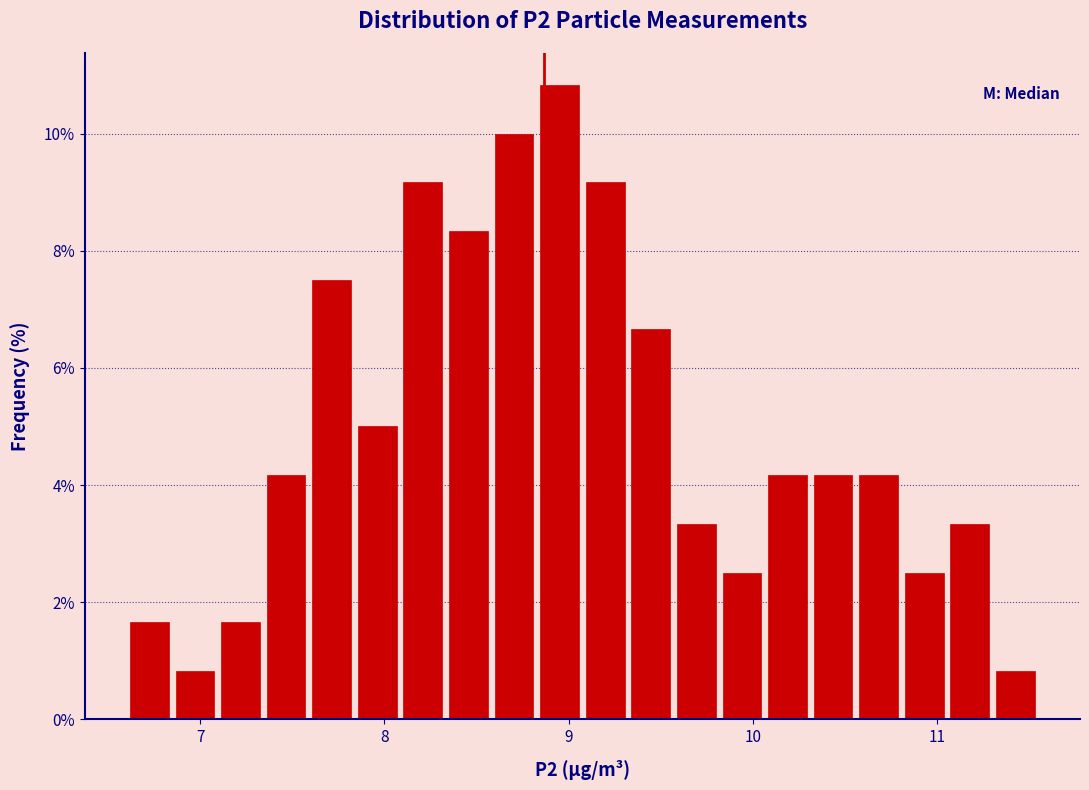

Around what value on the x-axis is the tallest bar? Give the approximate position of its centre, as read against the axis.

9.0